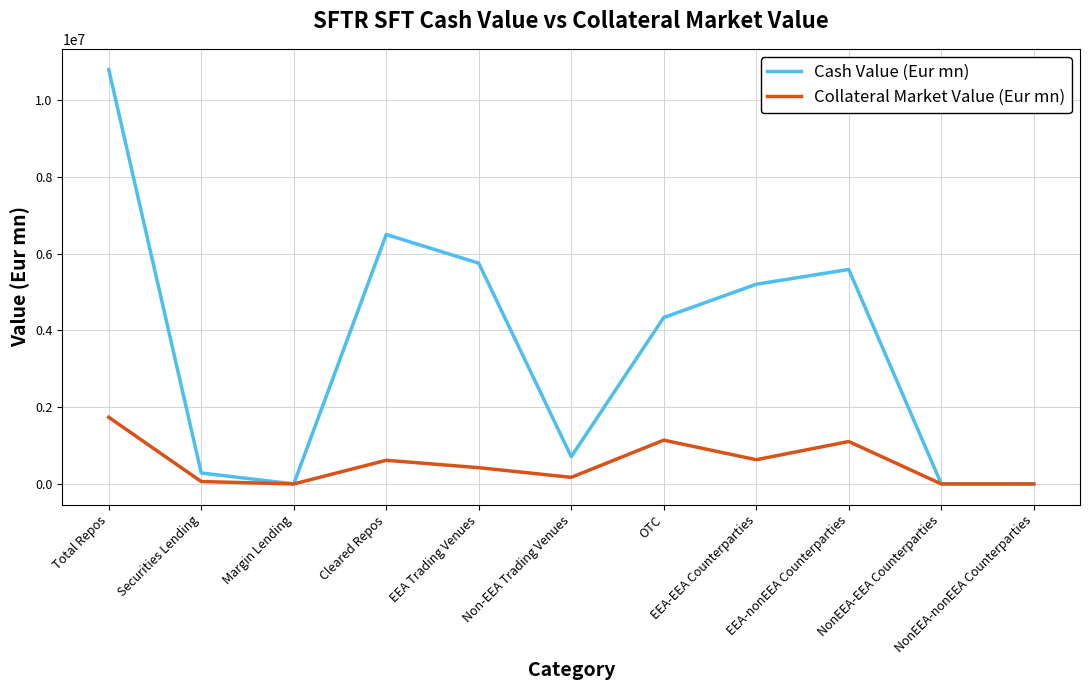

Does the chart have visible grid lines?

Yes